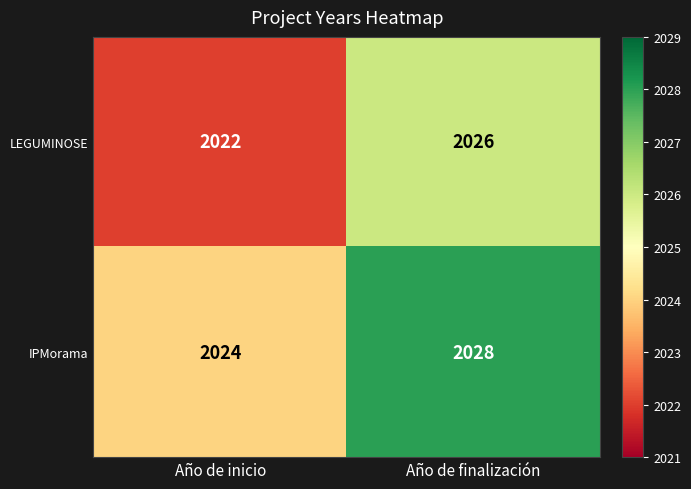

What is the sum of all IPMorama values?

4052